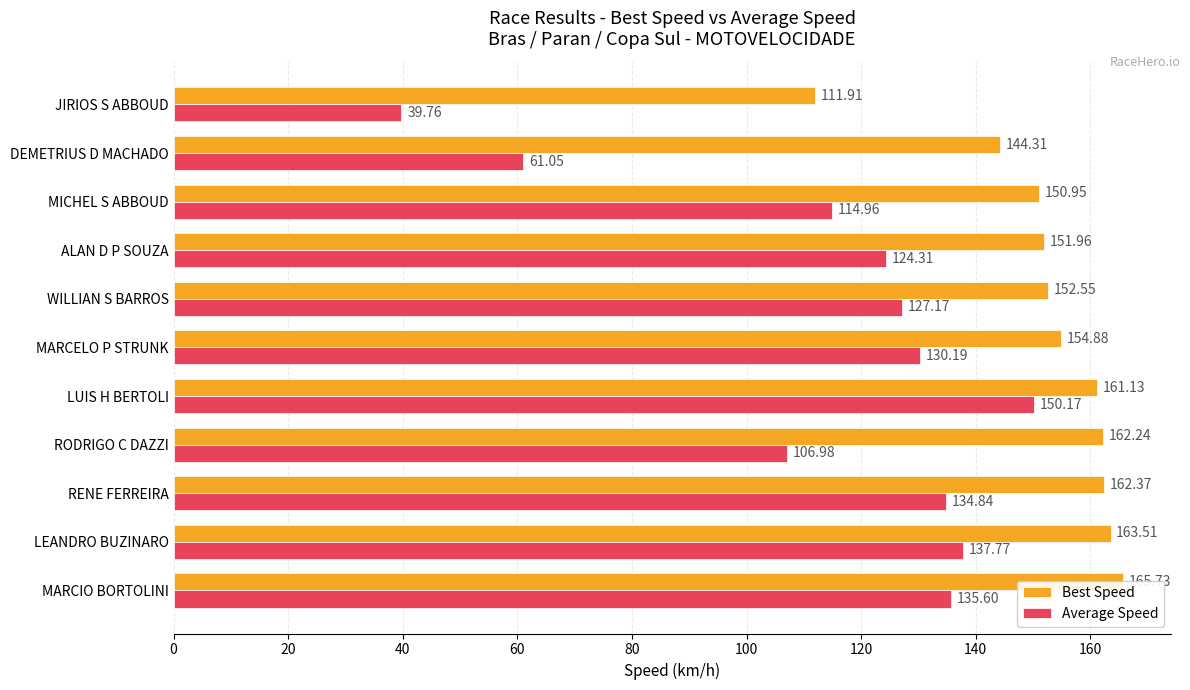

Does the chart contain stacked bars?

No